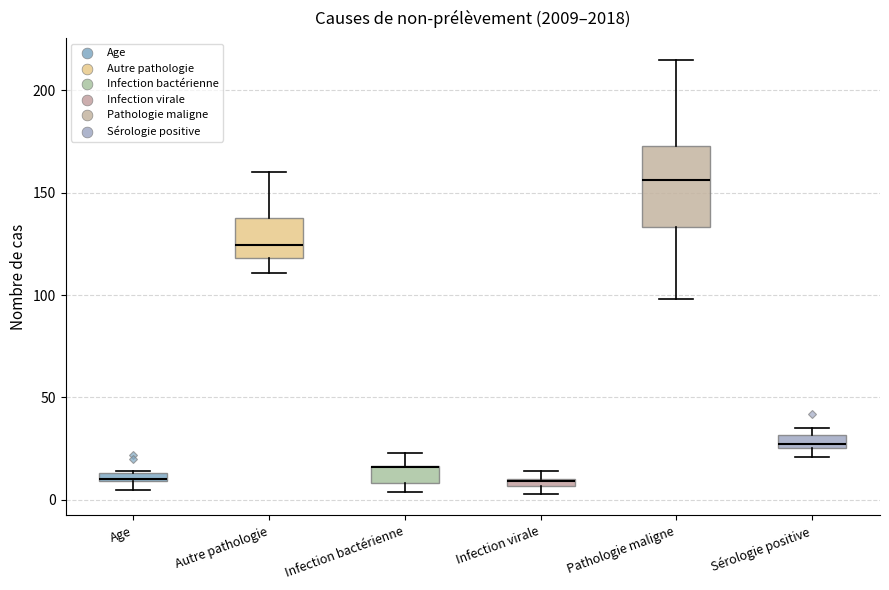

Where is the lower edge of the box for Sérologie positive on the y-axis? The values are not printed on the chart, so give them approximately, as read against the axis.

25